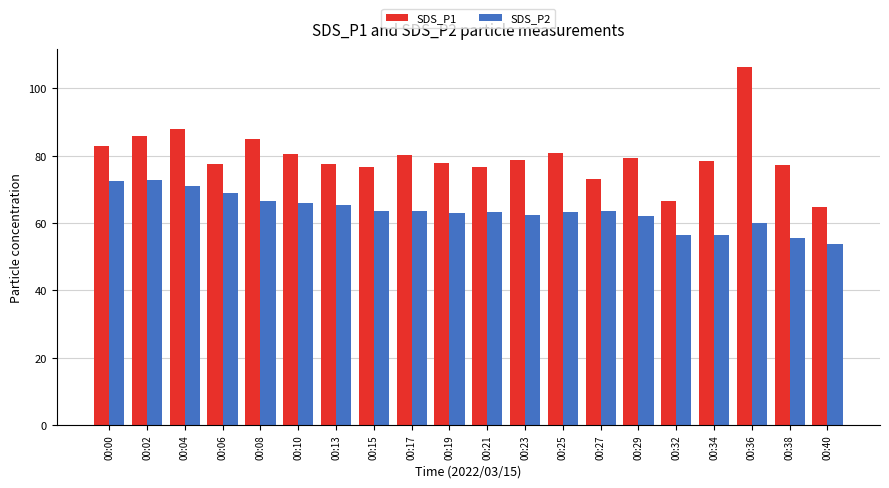

Is the value of SDS_P1 at 00:25 greater than the value of SDS_P2 at 00:00?

Yes